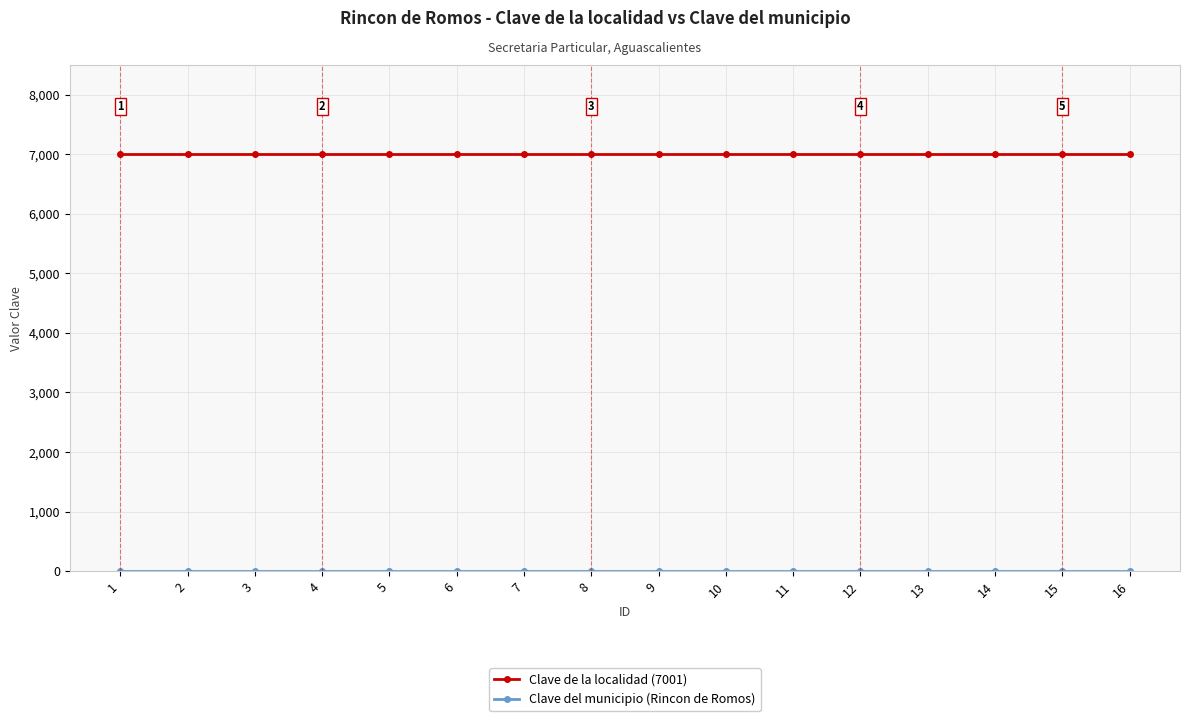

Which series has the largest total across all categories?

Clave de la localidad (7001)